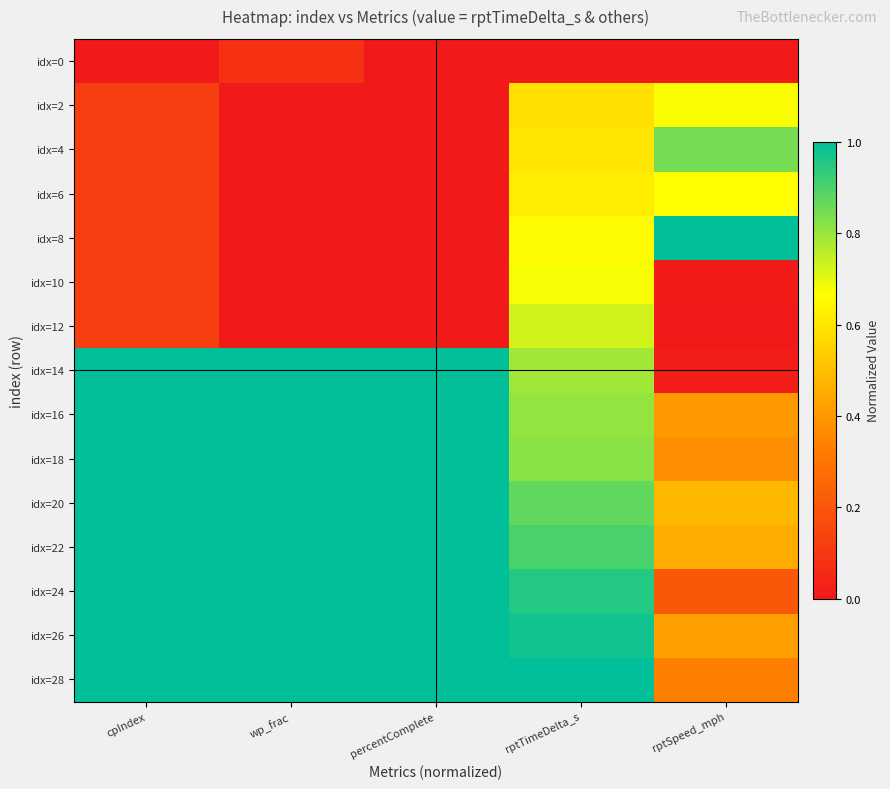

Which has a higher value, cpIndex or rptSpeed_mph?

cpIndex